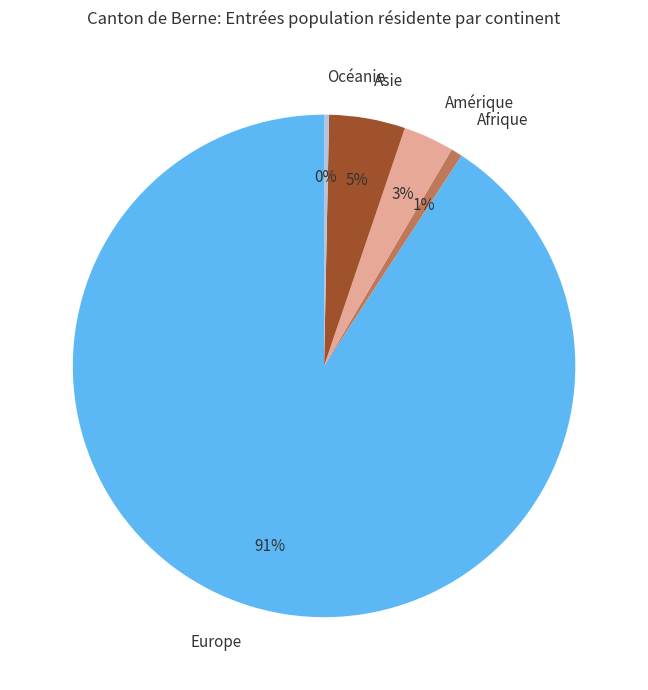

Is it true that Océanie is 13% of the pie?

False